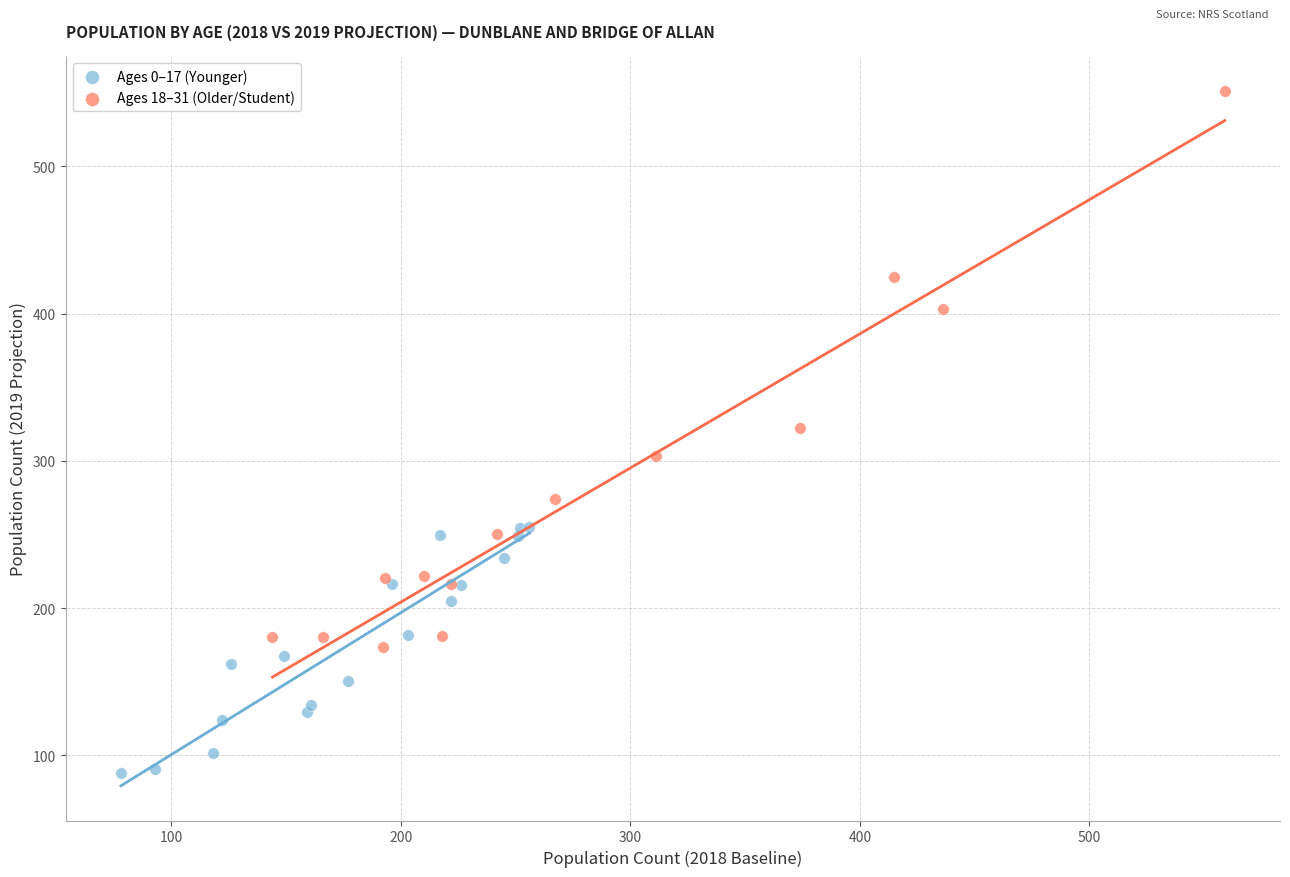

Which series reaches the minimum Y coordinate?

Ages 0–17 (Younger)